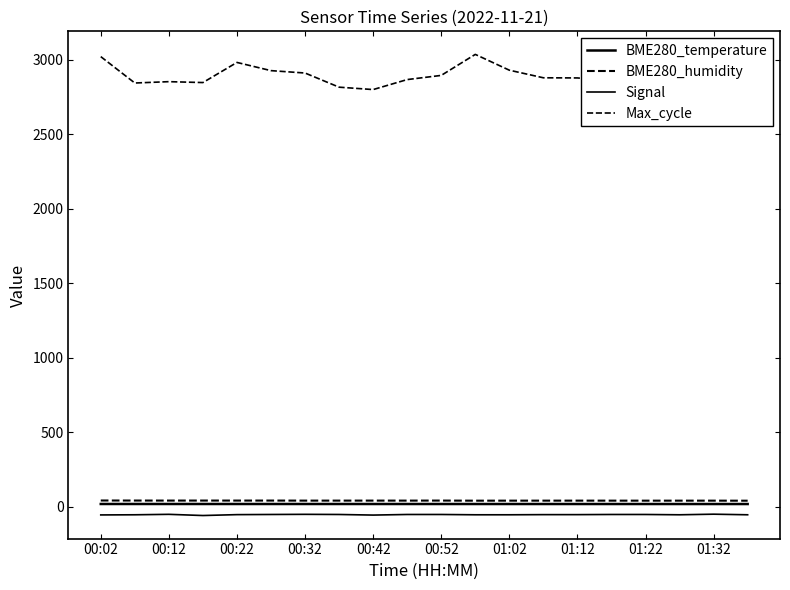

Does the chart display data point markers on the line(s)?

No